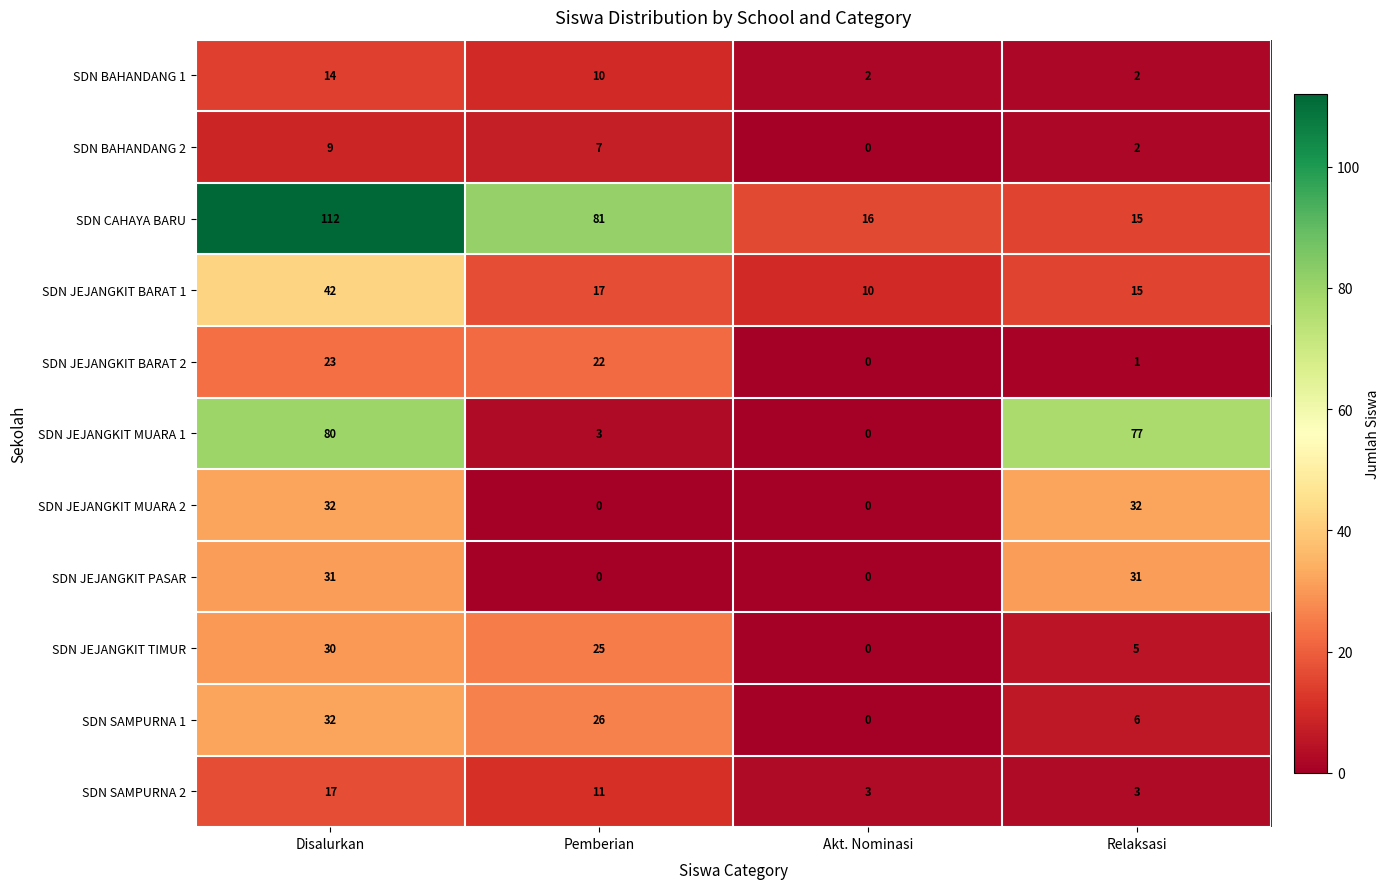

Where is SDN BAHANDANG 1 nearest to the value 8?

Pemberian